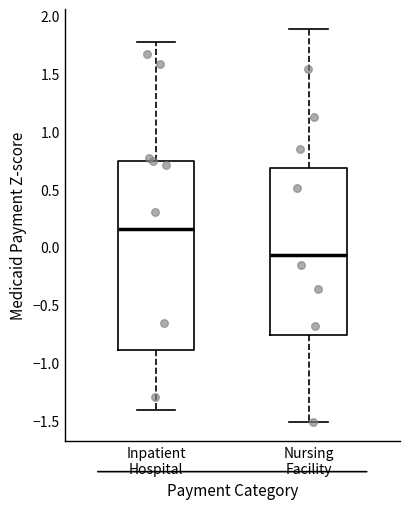

Reading left to right, read every box against the y-axis: the position of its median line, the range the box covers, and the ends of its whiskers. The values are not printed on the chart, so give them approximately, as read against the axis.

Inpatient Hospital: median 0.15, box -0.90 to 0.75, whiskers -1.40 to 1.75
Nursing Facility: median -0.05, box -0.75 to 0.70, whiskers -1.50 to 1.90